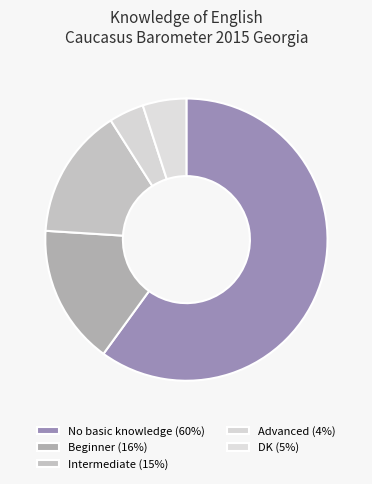

Count the number of slices in the pie.

5